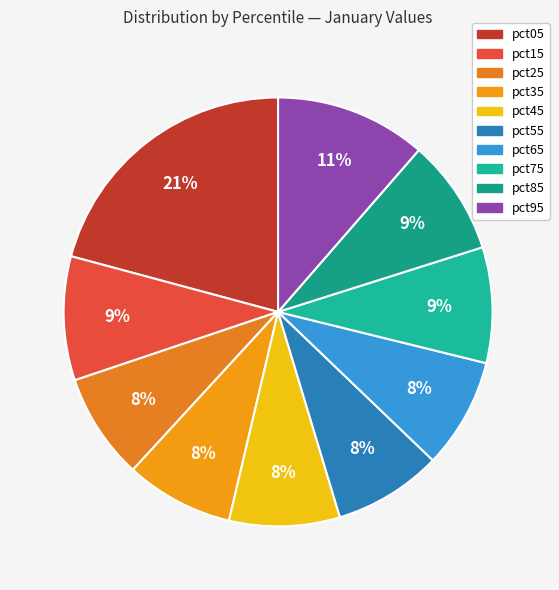

The pct65 slice represents 1% of the pie. True or false?

False